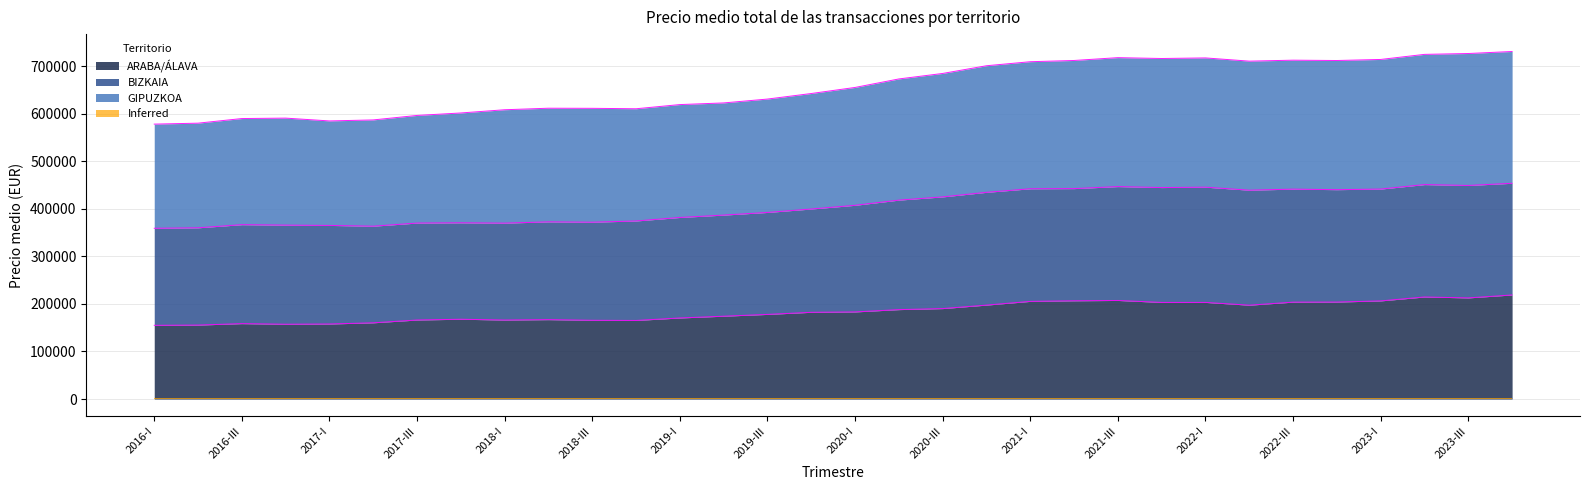

Which series has the largest range (max minus min)?

GIPUZKOA